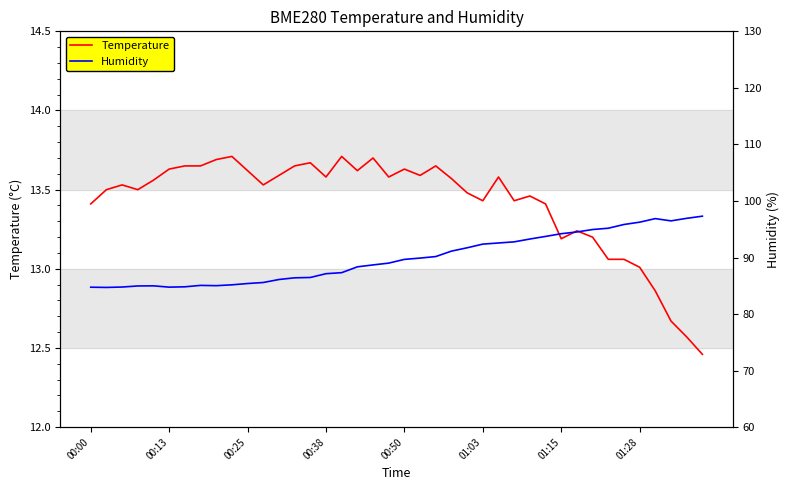

Where is the first local maximum for Temperature?

00:25